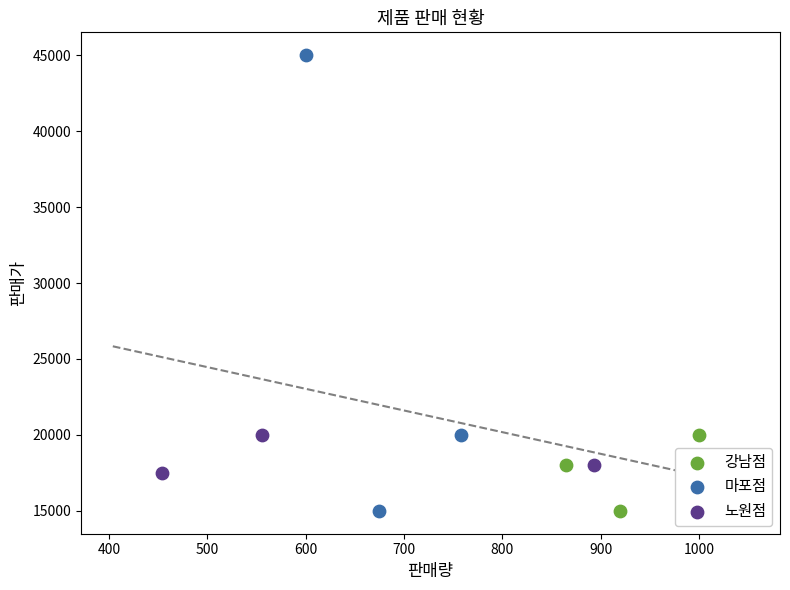

Which series reaches the maximum Y coordinate?

마포점